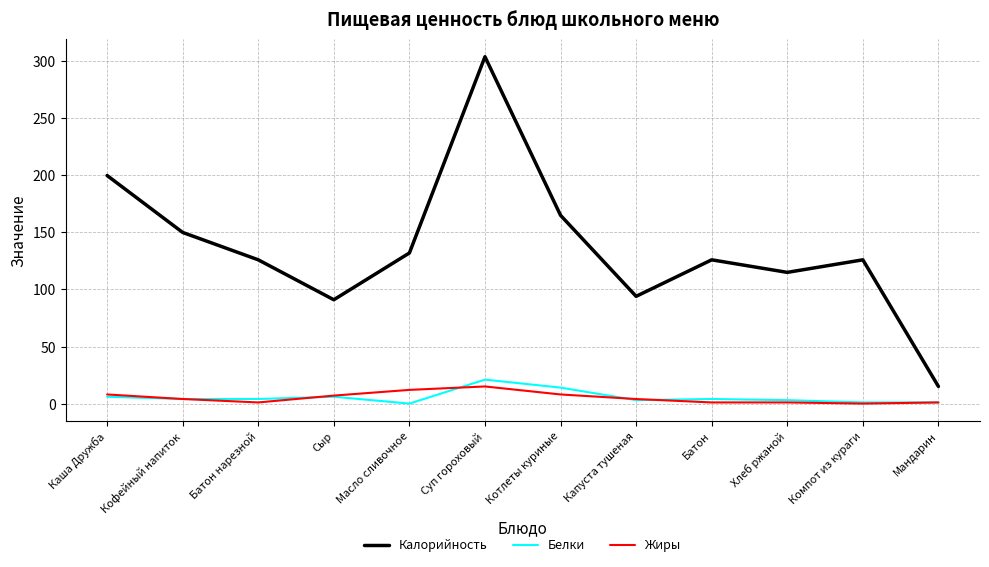

True or false: Жиры and Калорийность intersect in this chart.

False